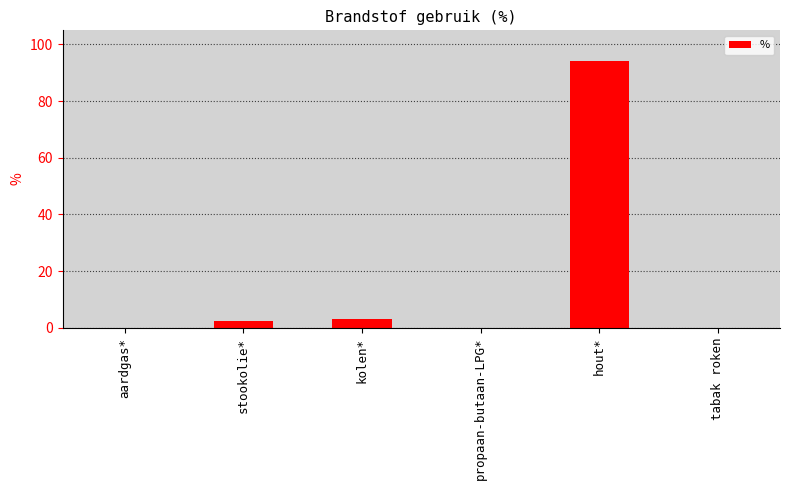

Are the bars horizontal?

No